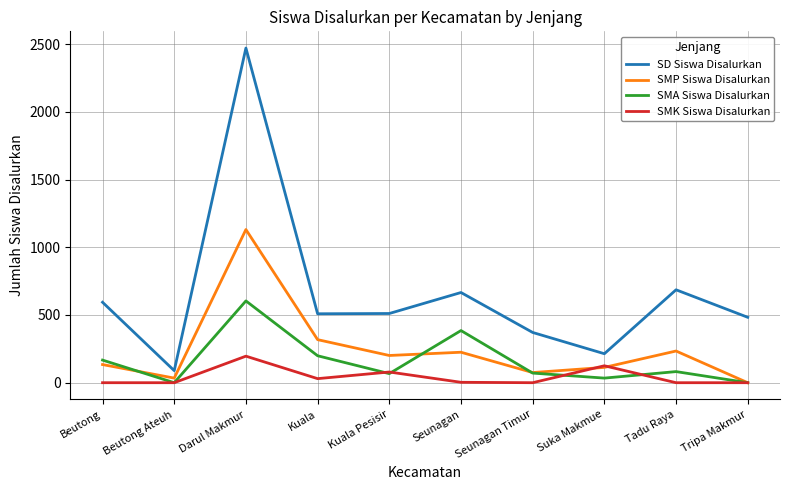

Which series changed the most between Beutong Ateuh and Darul Makmur?

SD Siswa Disalurkan